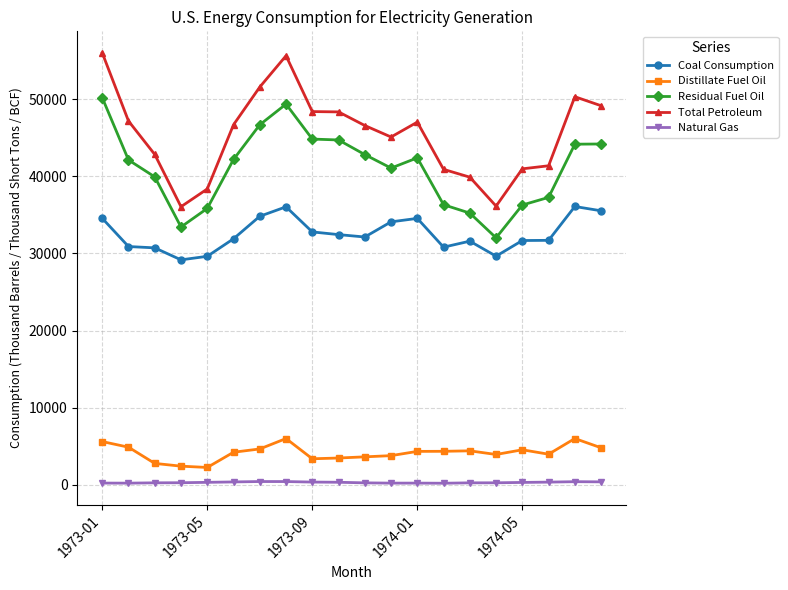

What is the highest value of the Total Petroleum series?

56011.2